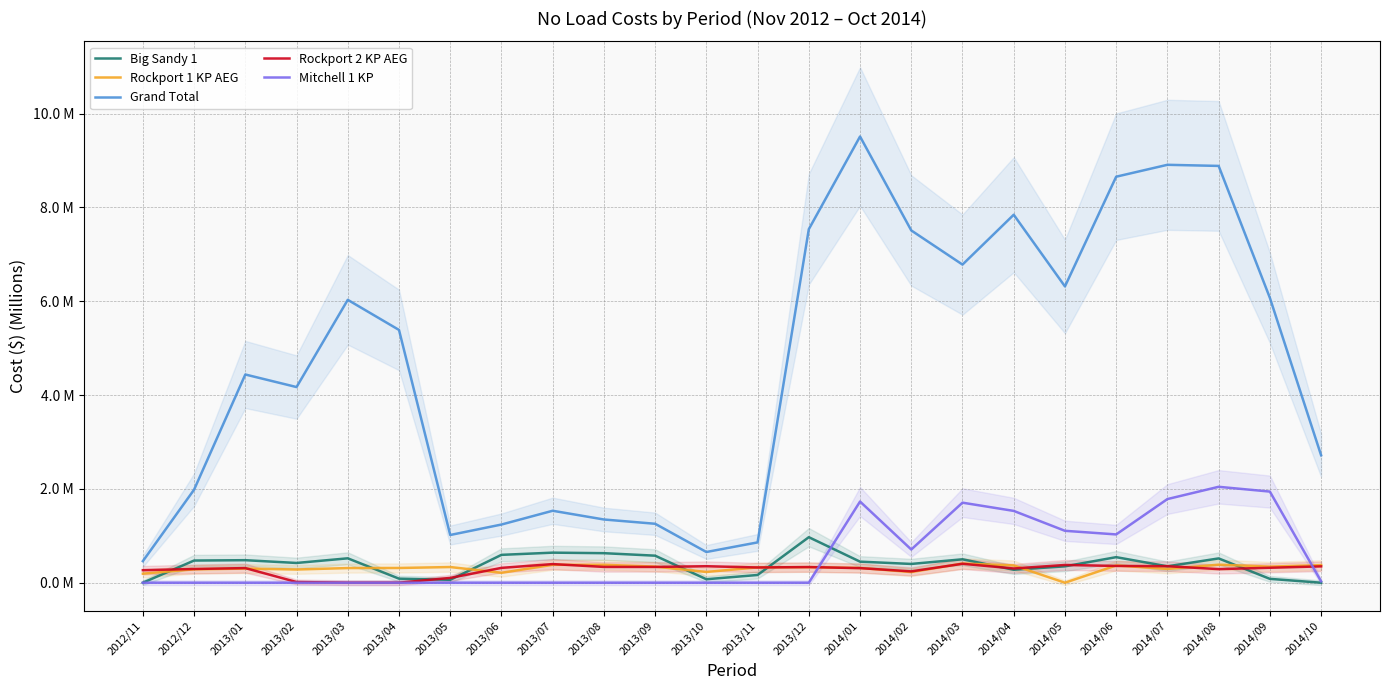

Which category has the highest value in the Mitchell 1 KP series?

2014/08